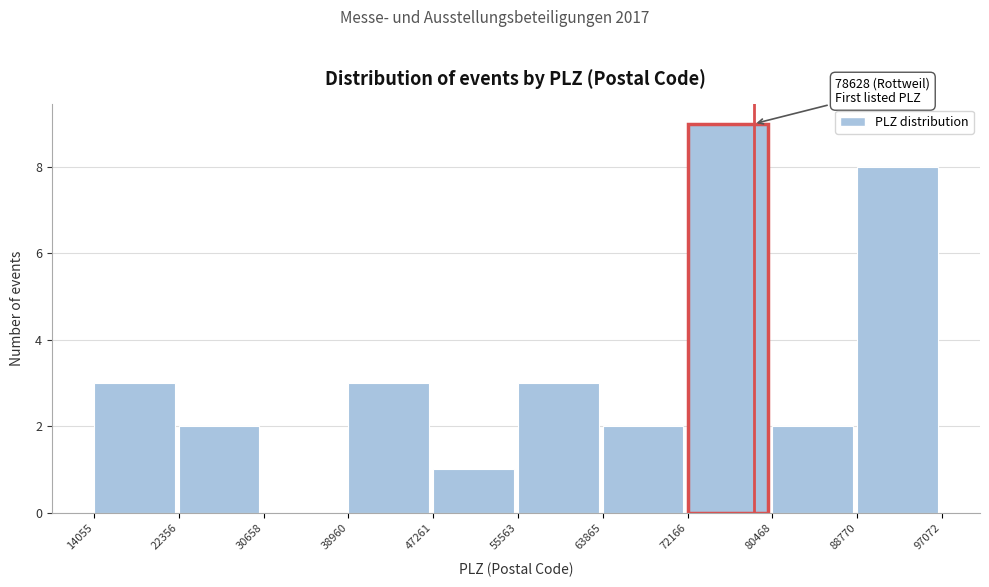

Which range on the x-axis has the tallest bar?

72166 to 80468